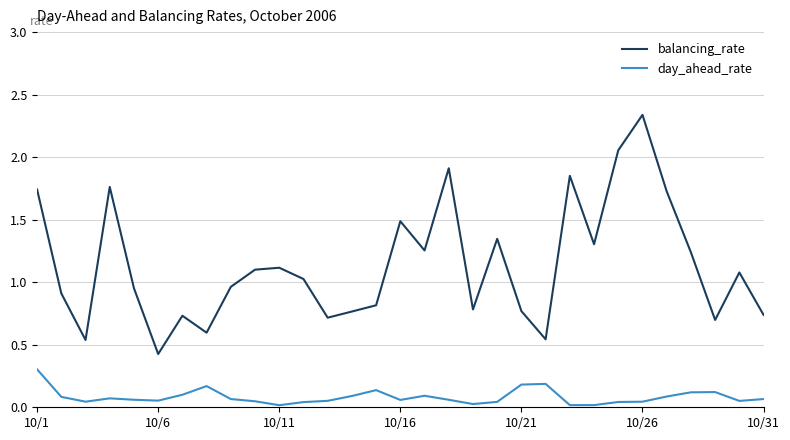

What is the minimum value for balancing_rate?

0.4